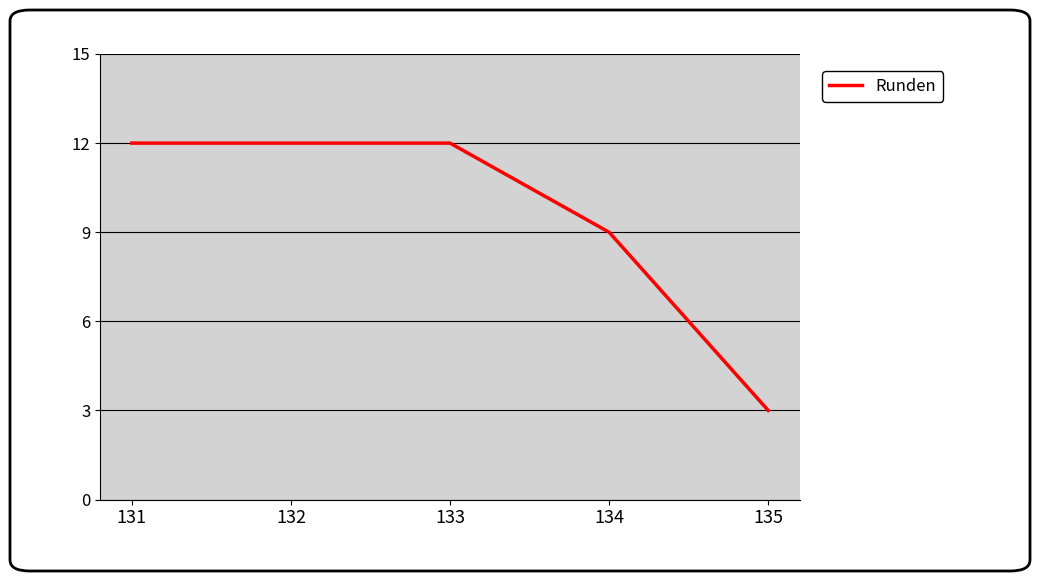

What is the minimum value shown in the chart?

3